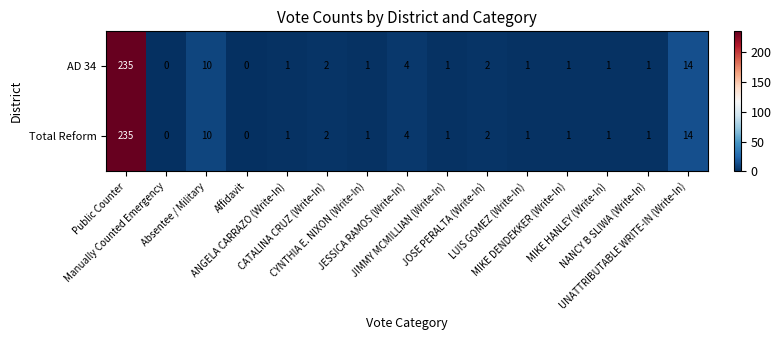

What is the maximum value shown in the chart?

235